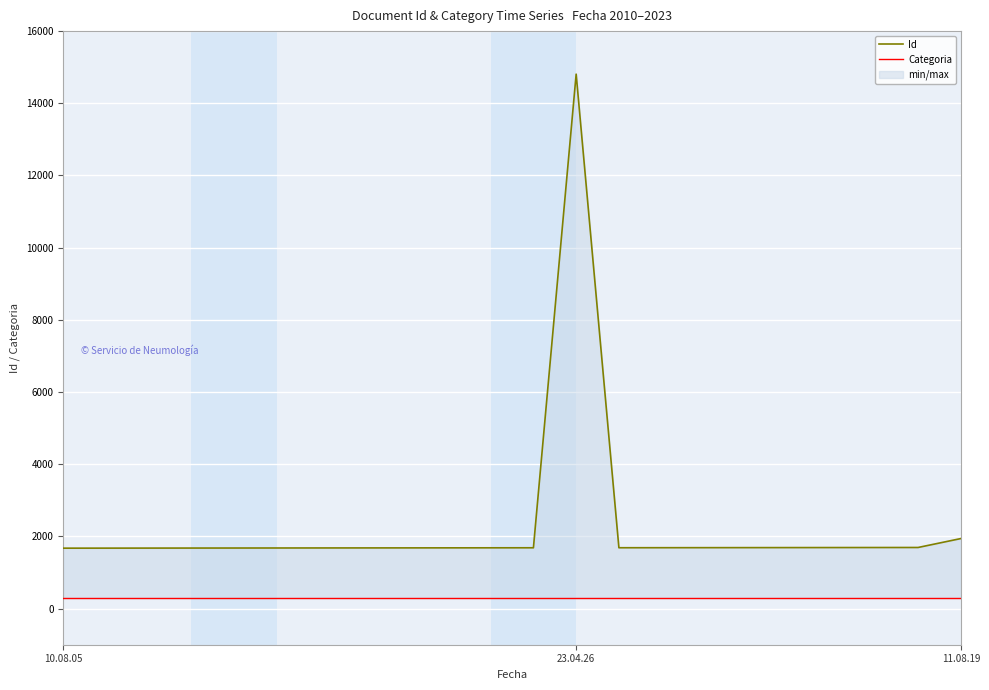

True or false: Id has more than 1 points higher than both neighbors.

False